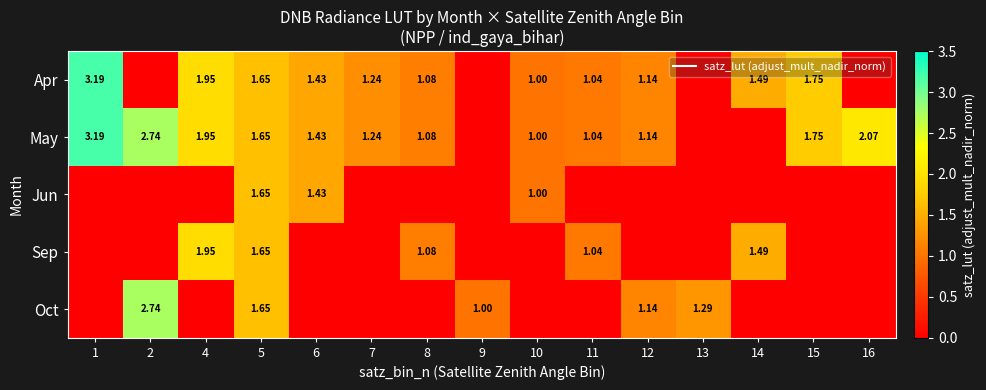

Rank the categories by May value from lowest to highest.

9, 13, 14, 10, 11, 8, 12, 7, 6, 5, 15, 4, 16, 2, 1